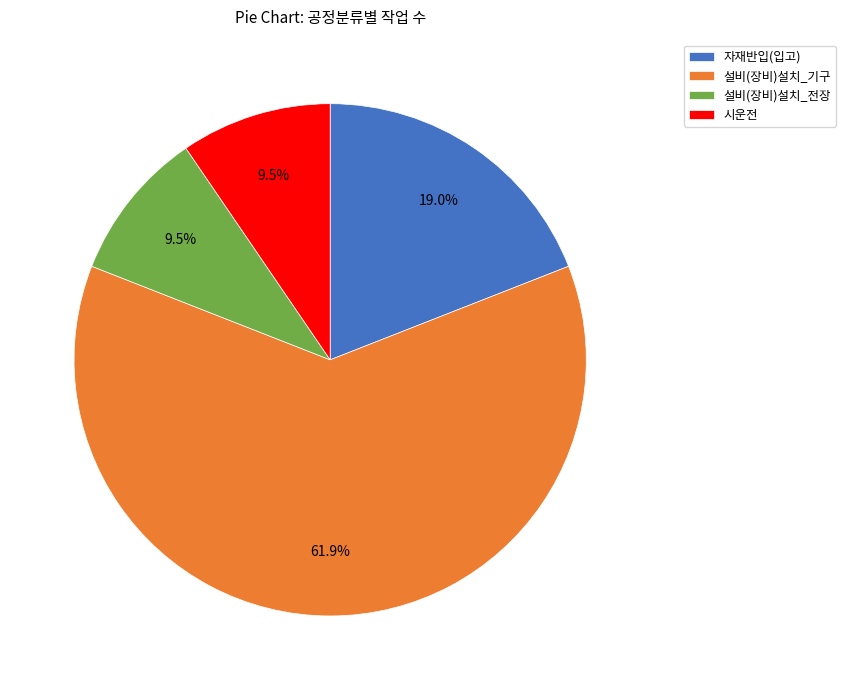

Between 자재반입(입고) and 설비(장비)설치_전장, which is larger?

자재반입(입고)